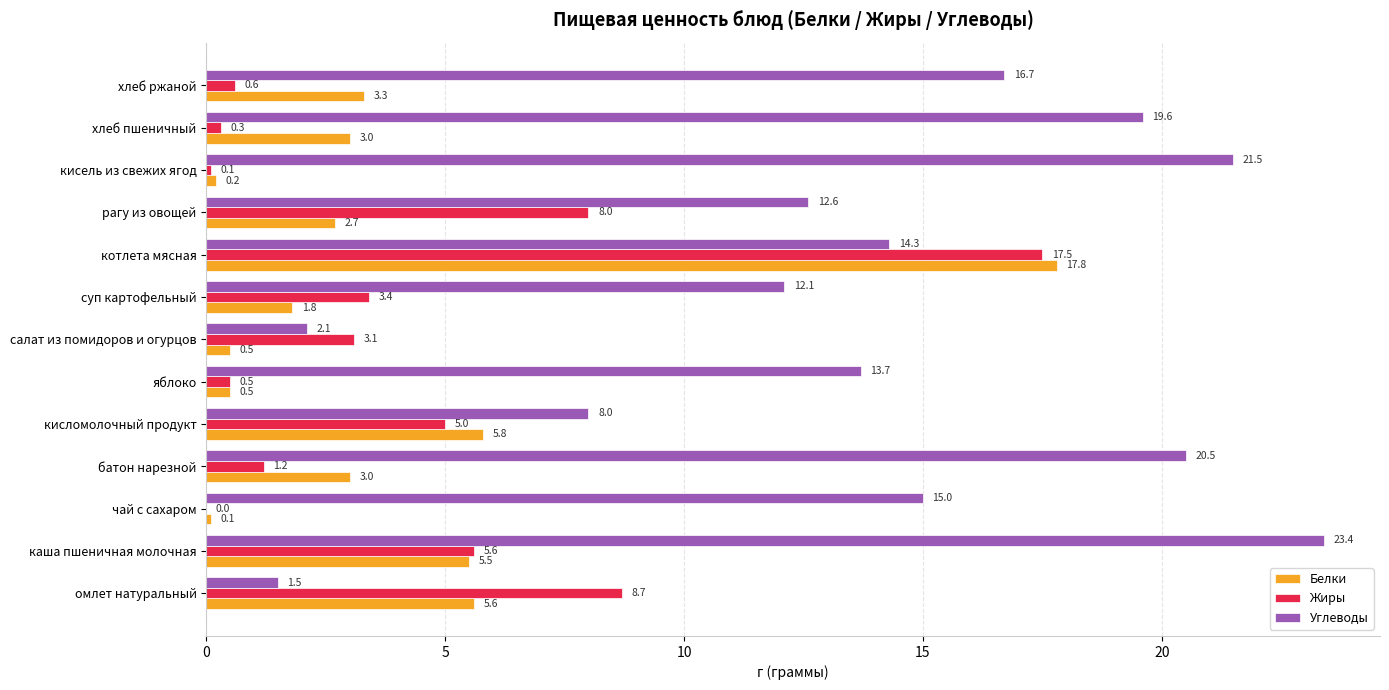

Which series changed the most between чай с сахаром and суп картофельный?

Жиры